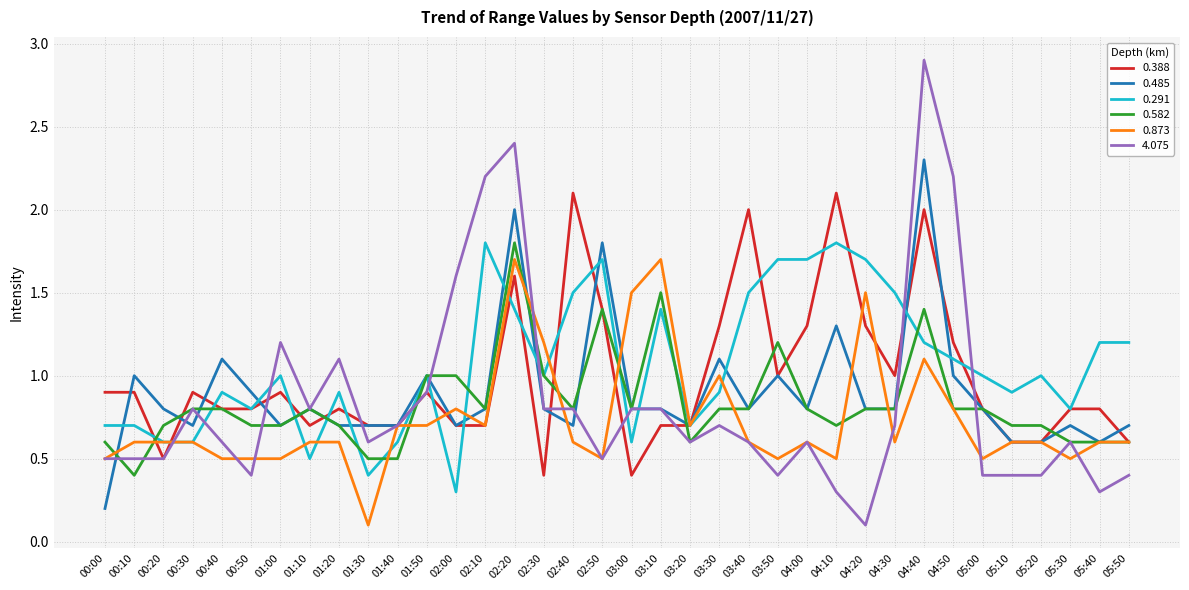

What is the total value across all series at 02:40?

6.5